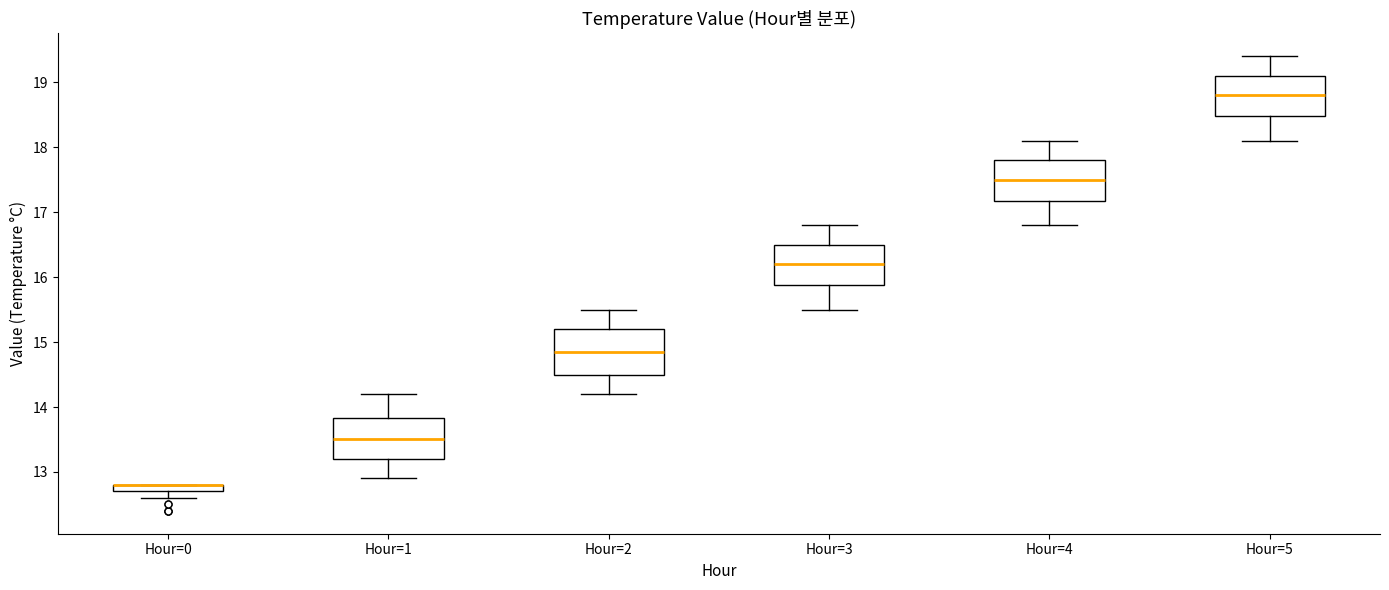

Where is the lower edge of the box for Hour=3 on the y-axis? The values are not printed on the chart, so give them approximately, as read against the axis.

15.9